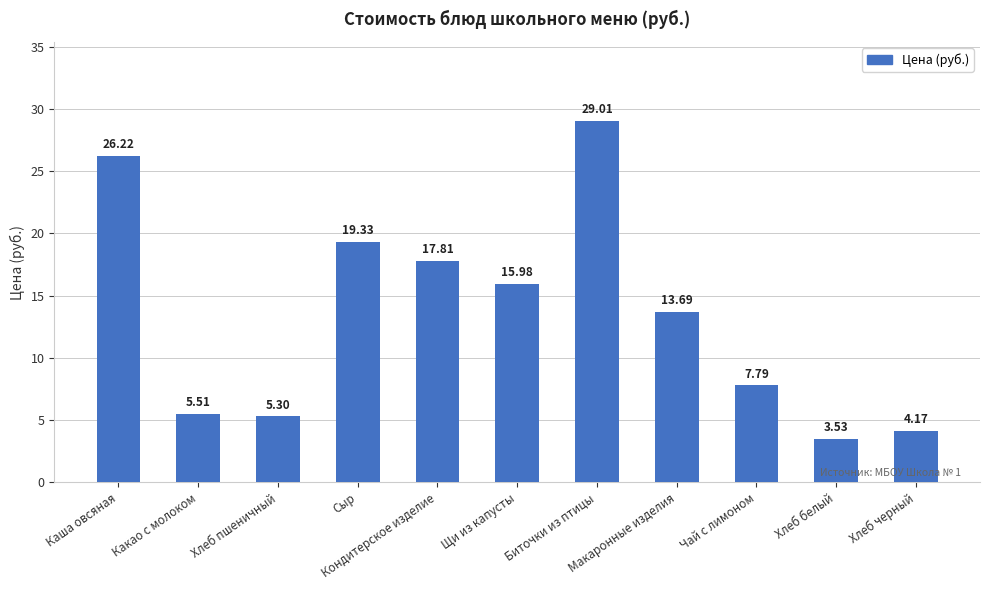

What position from the left is Каша овсяная?

1